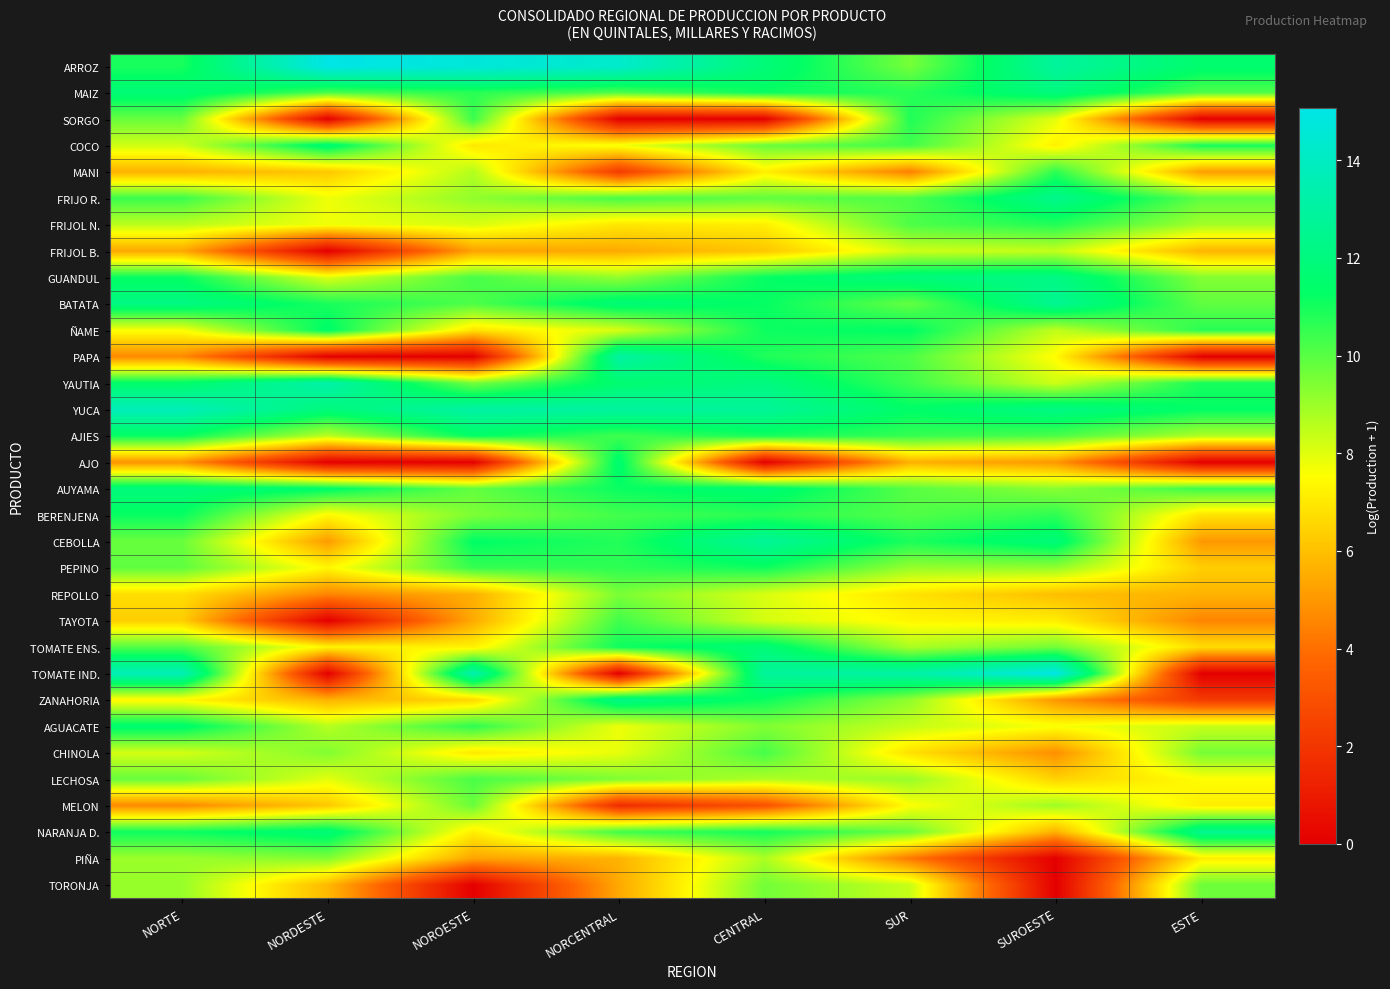

What is the total value across all series at NOROESTE?

264.9